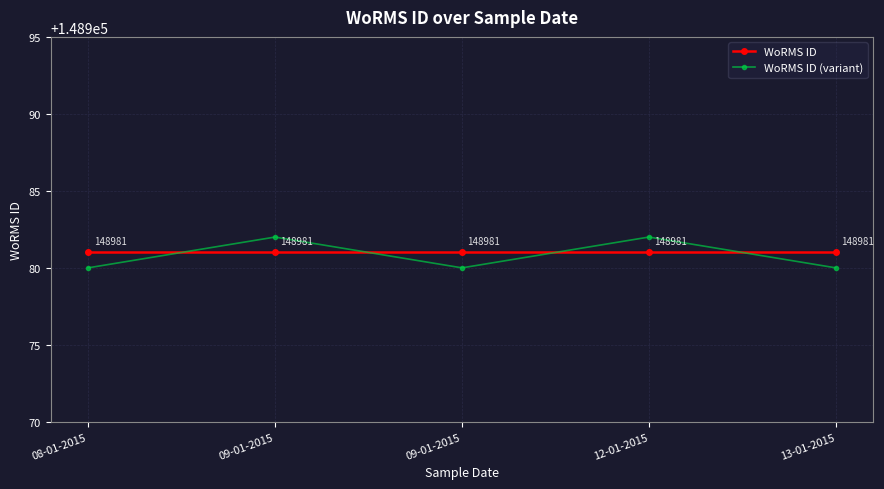

Which series has the largest range (max minus min)?

WoRMS ID (variant)